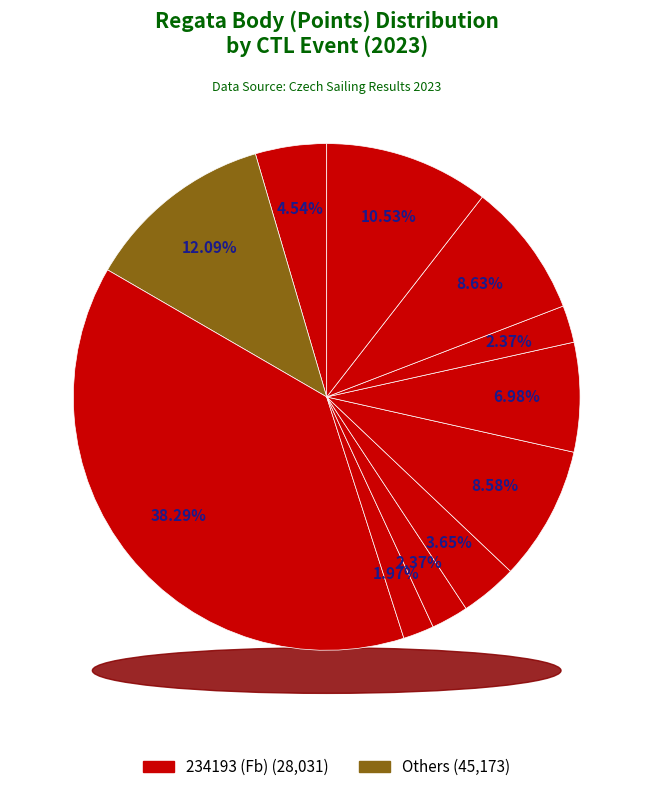

To the nearest percent, what portion does 234193 (Fb) represent?

38%